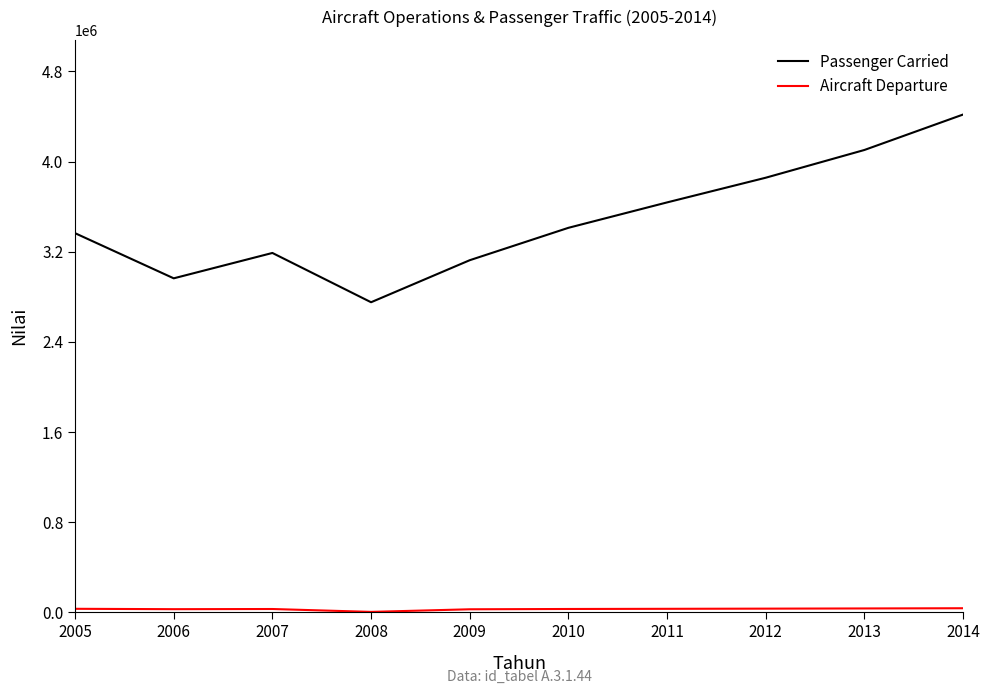

What is the greatest value displayed?

4417256